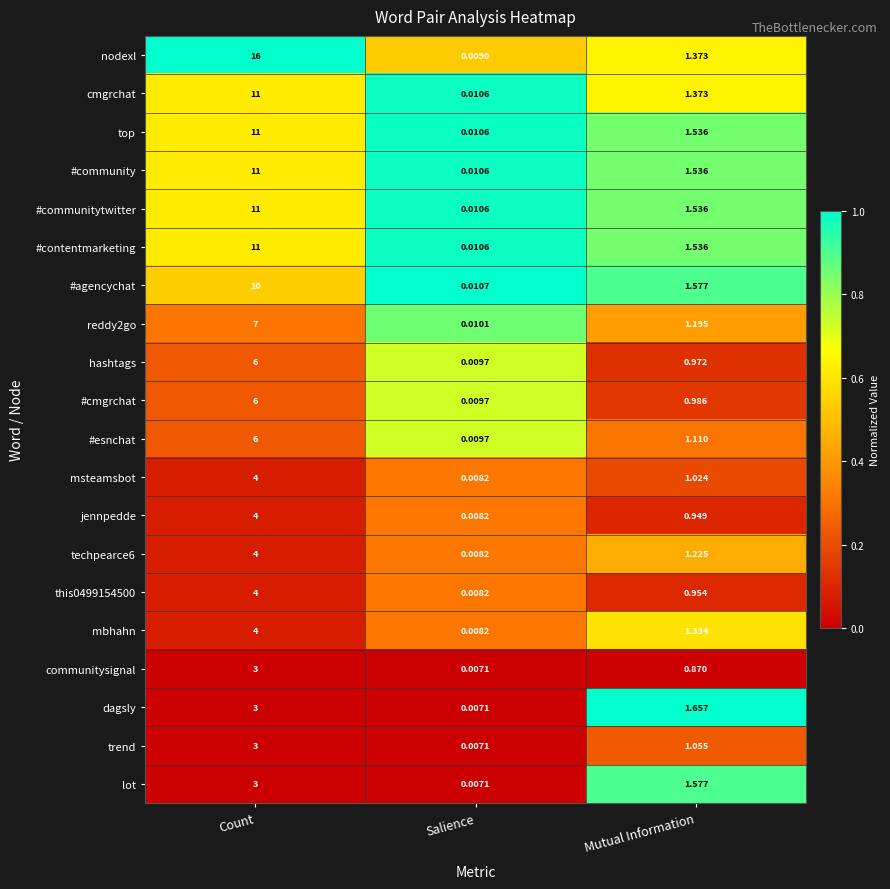

What is the maximum value shown in the chart?

16.0